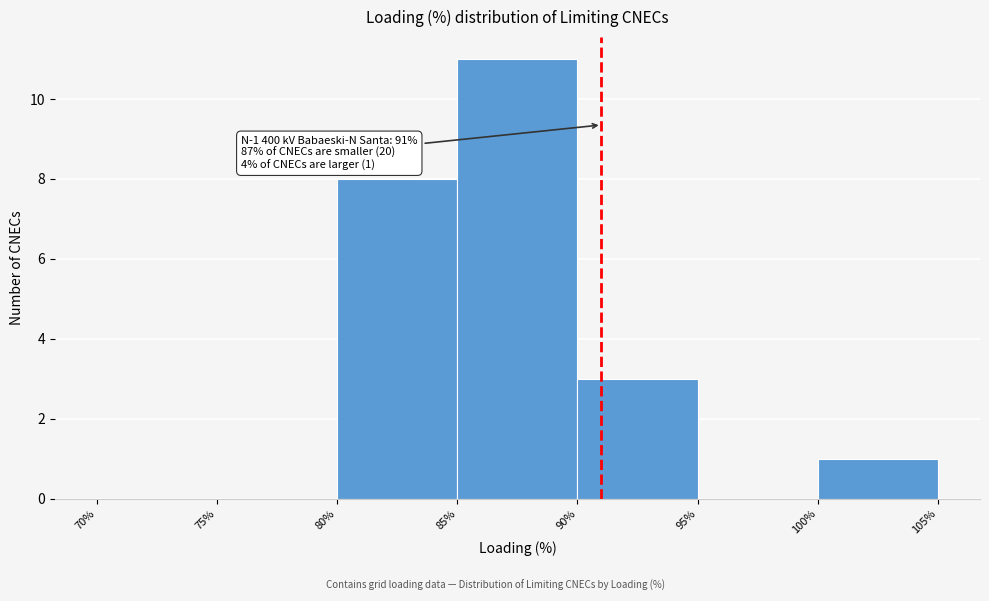

Which range on the x-axis has the tallest bar?

85% to 90%